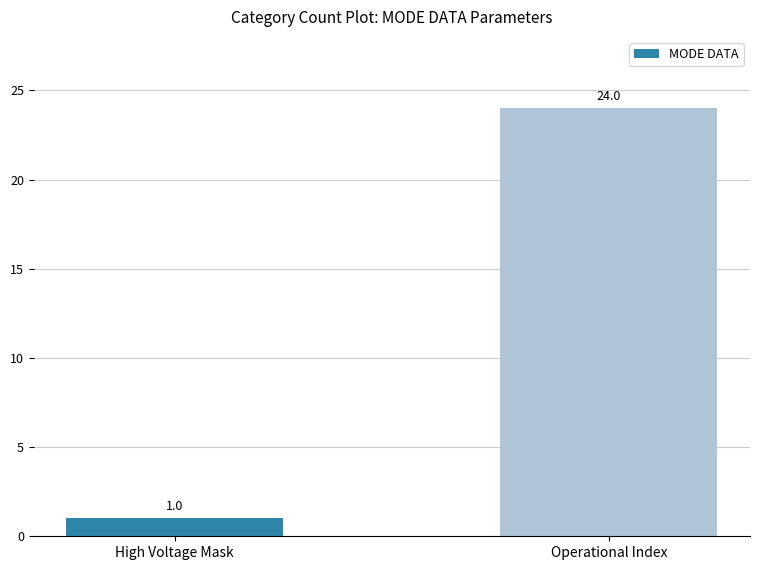

Reading right to left, list all the values displayed in this chart.

Operational Index=24	High Voltage Mask=1